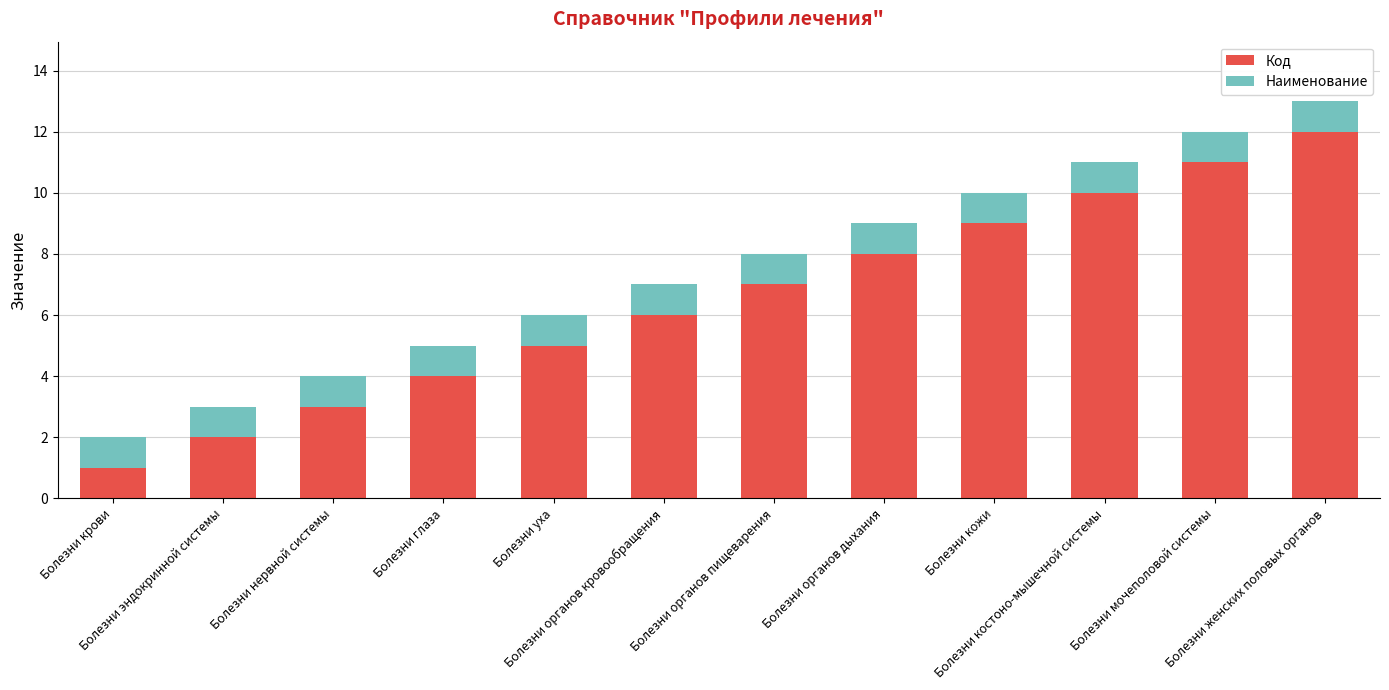

What is the sum of the Код values at Болезни женских половых органов and Болезни мочеполовой системы?

23